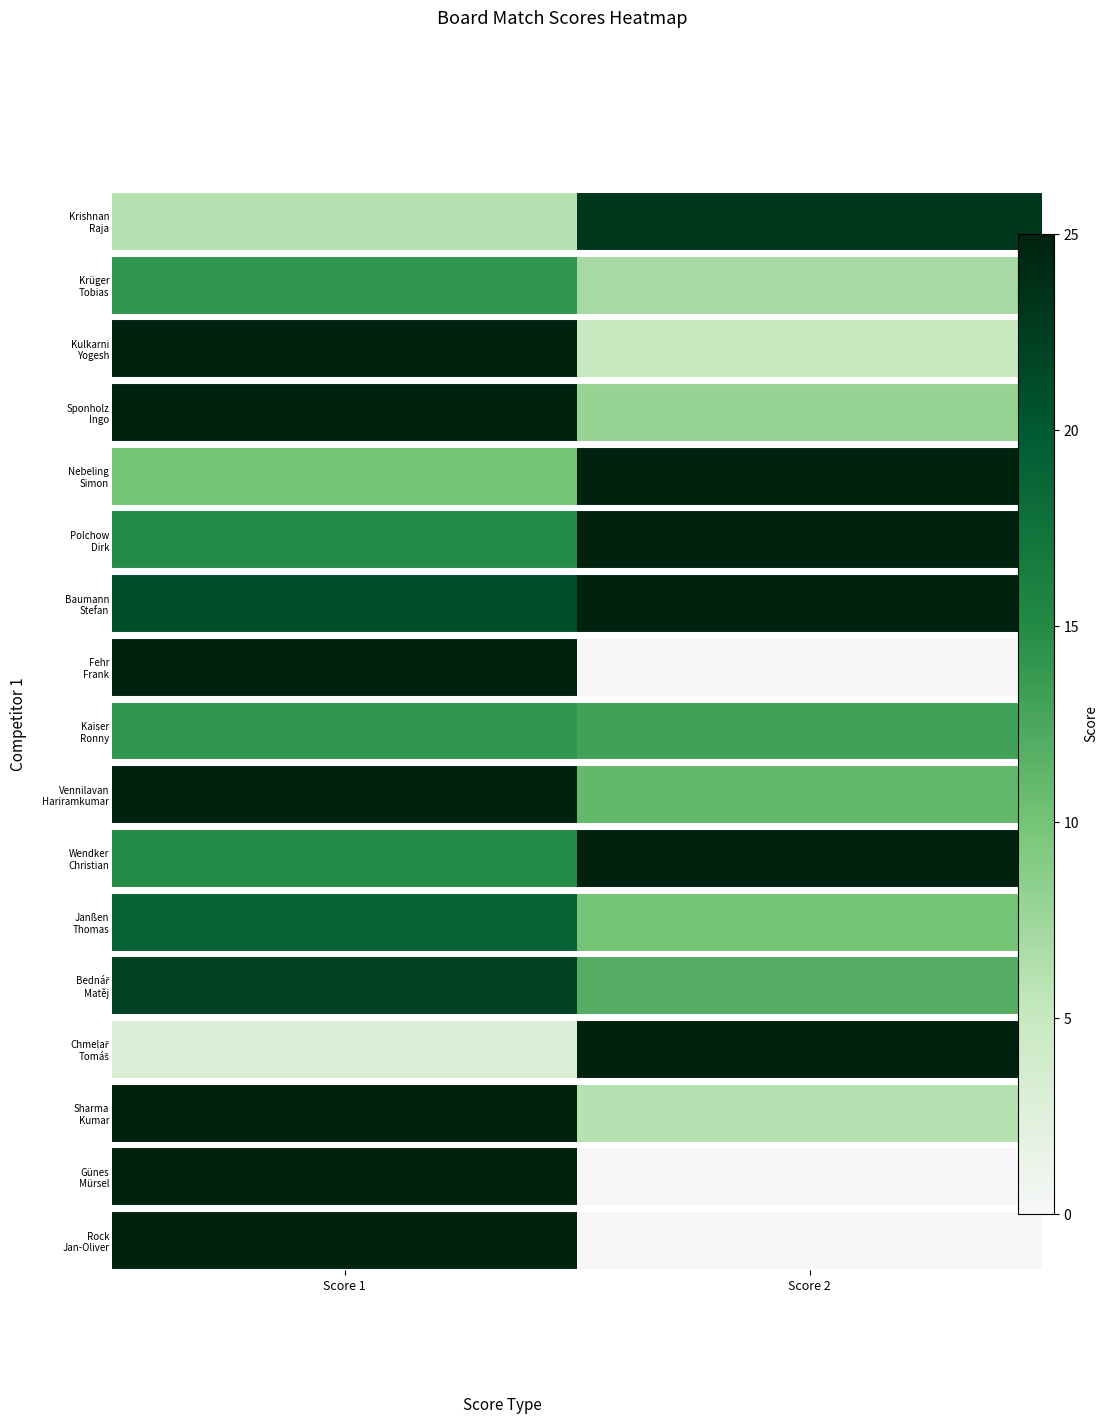

Is it true that the value at Score 1 is 25?

True